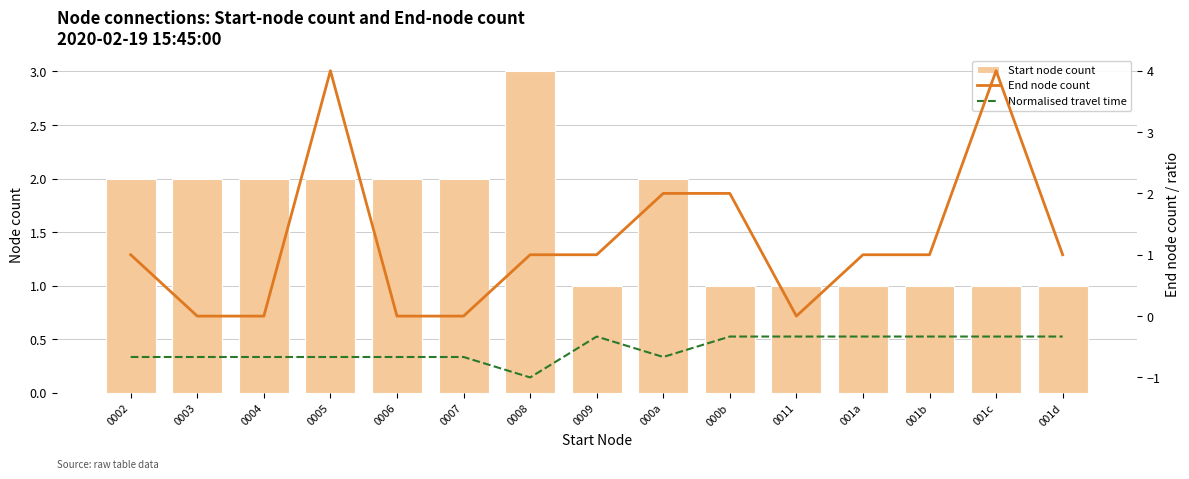

Is the value of Normalised travel time at 0006 greater than the value of Start node count at 0009?

No